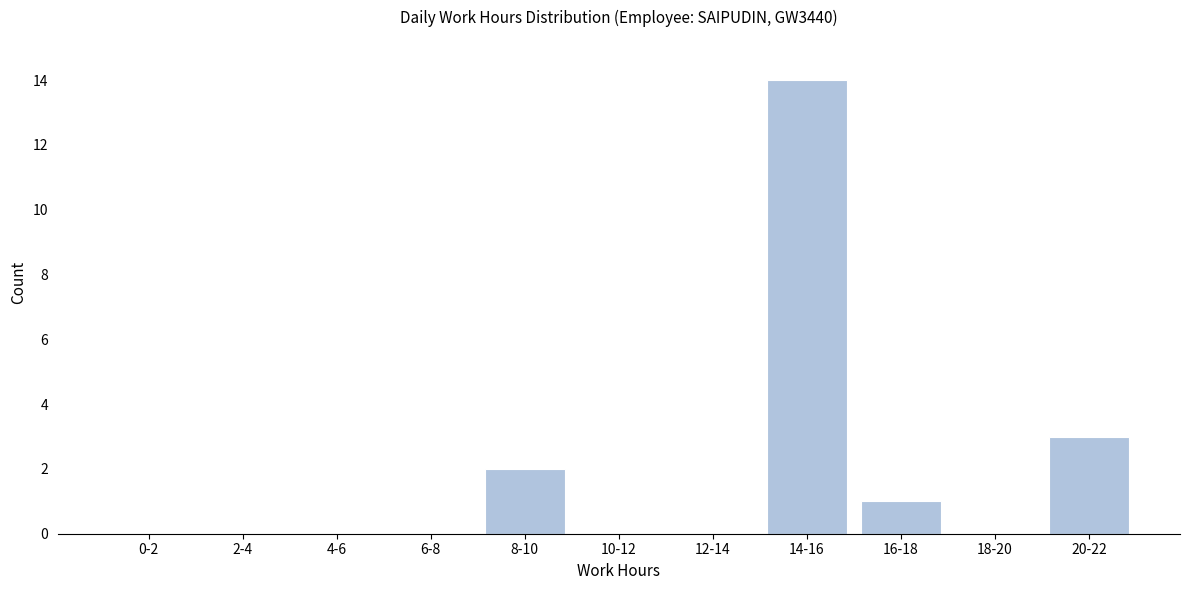

Reading left to right, list all the values displayed in this chart.

0-2=0	2-4=0	4-6=0	6-8=0	8-10=2	10-12=0	12-14=0	14-16=14	16-18=1	18-20=0	20-22=3